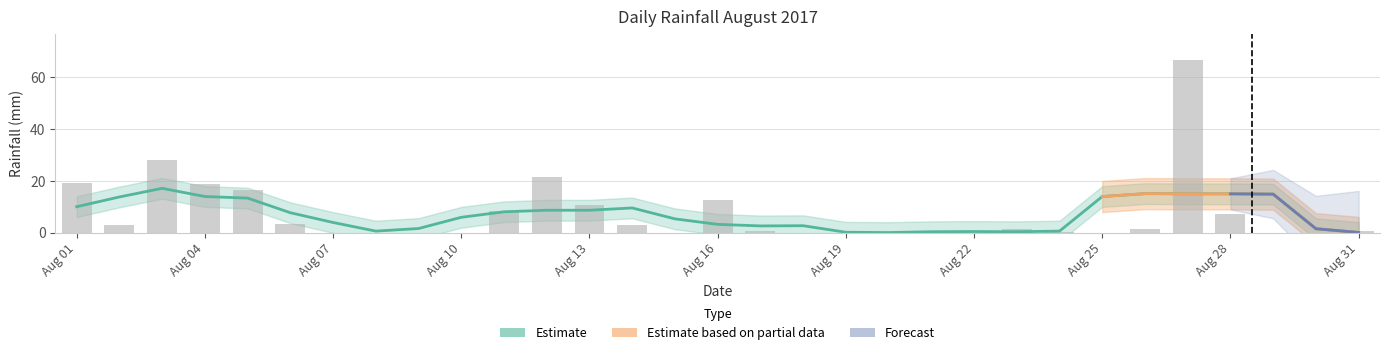

What is the value of the 1st bar from the left?

19.2